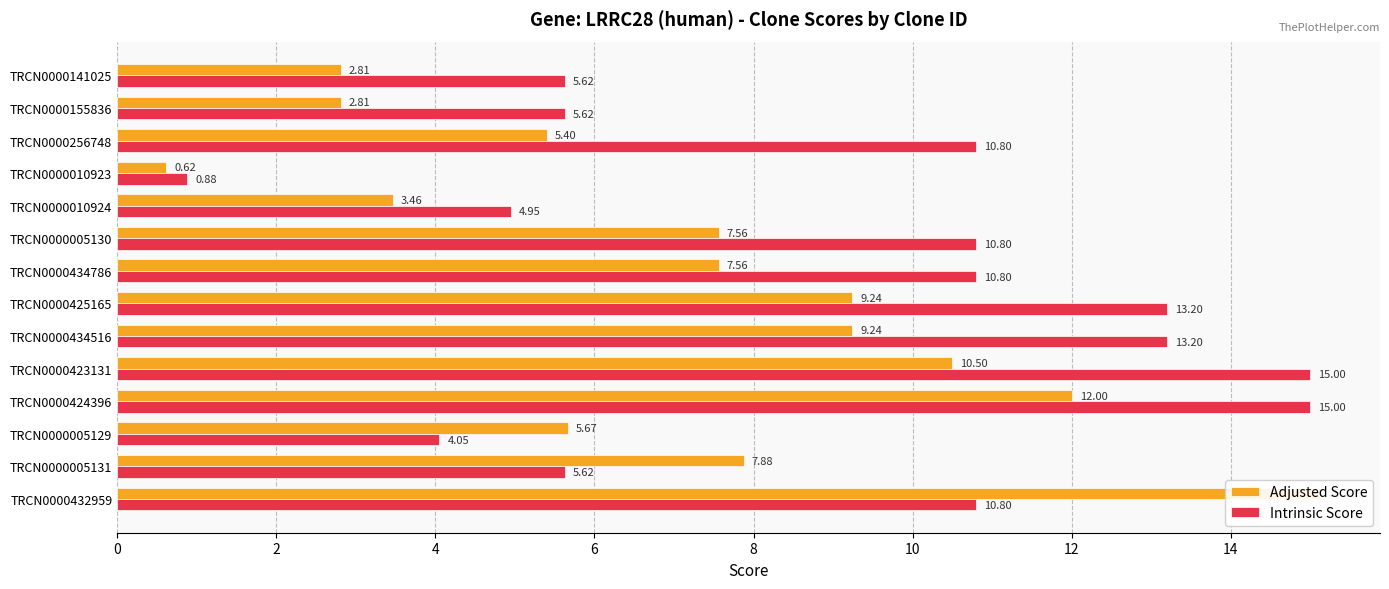

Is it true that Adjusted Score equals 3.5 at TRCN0000010924?

True